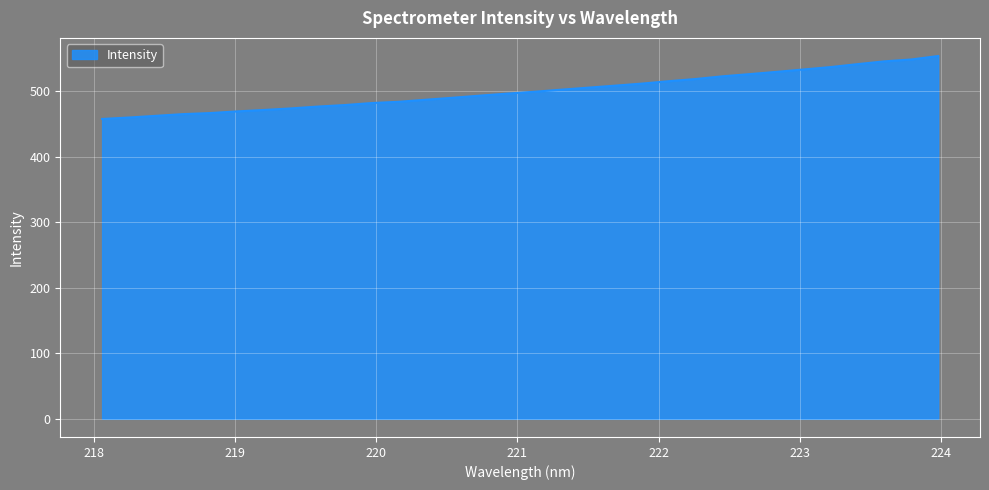

What is the greatest value displayed?

554.1